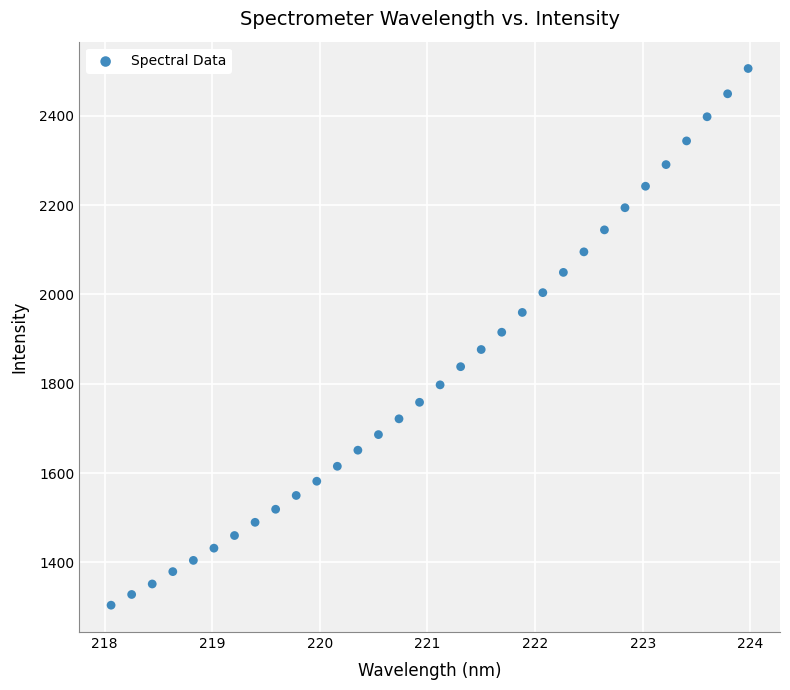

What is the range of X values (max minus min)?

5.9